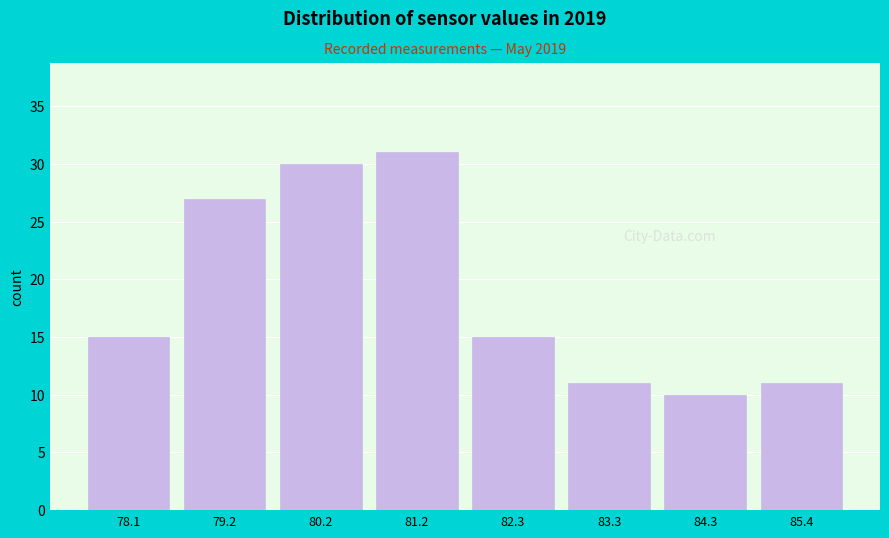

How tall is the bar that spans 77.6 to 78.6 on the x-axis? Neither the bar edges nor the heights are printed on the chart, so give them approximately, as read against the axes.

15